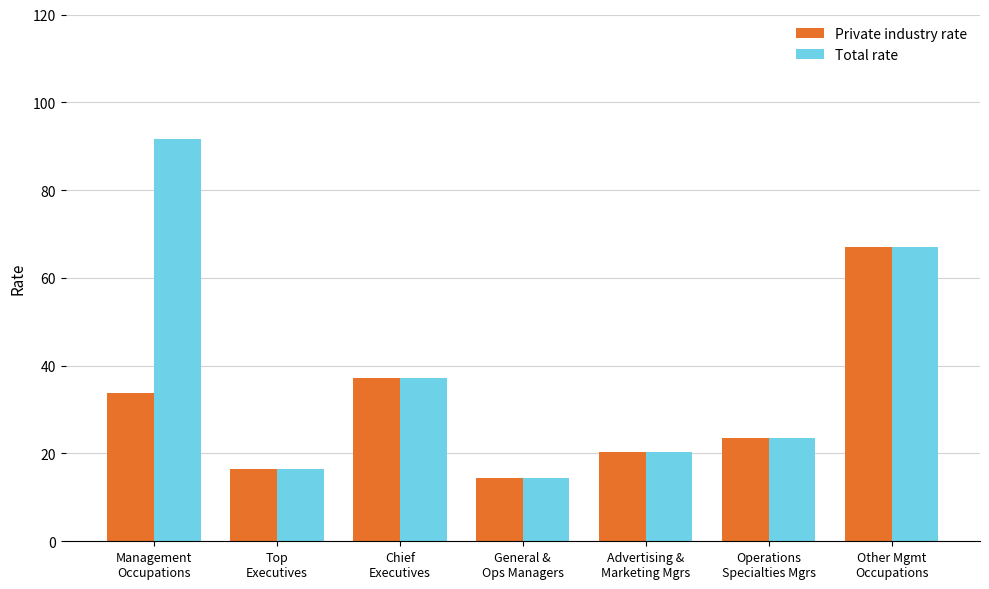

What is the maximum value shown in the chart?

91.7